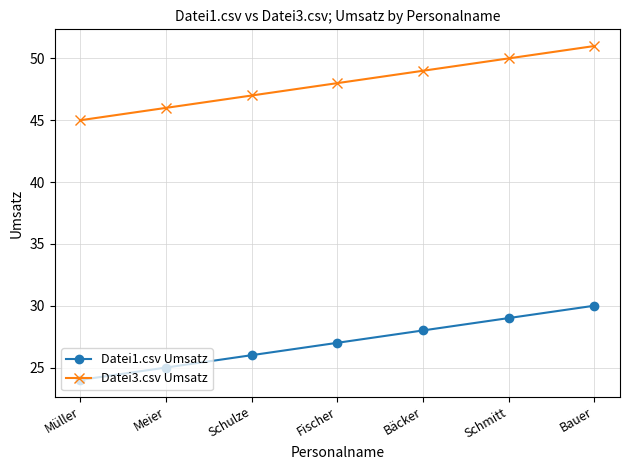

How many distinct data groups are displayed?

2